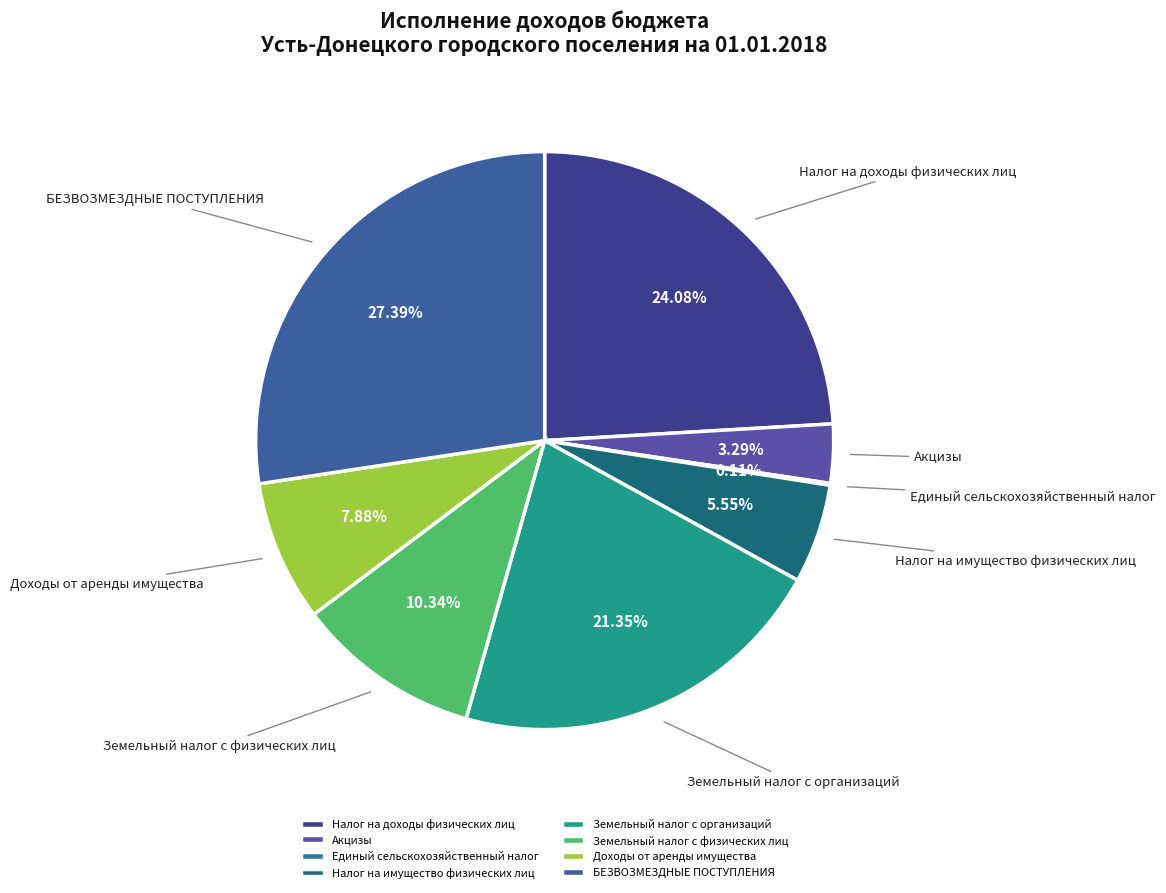

What percentage is NOT represented by Доходы от аренды имущества?

92.1%